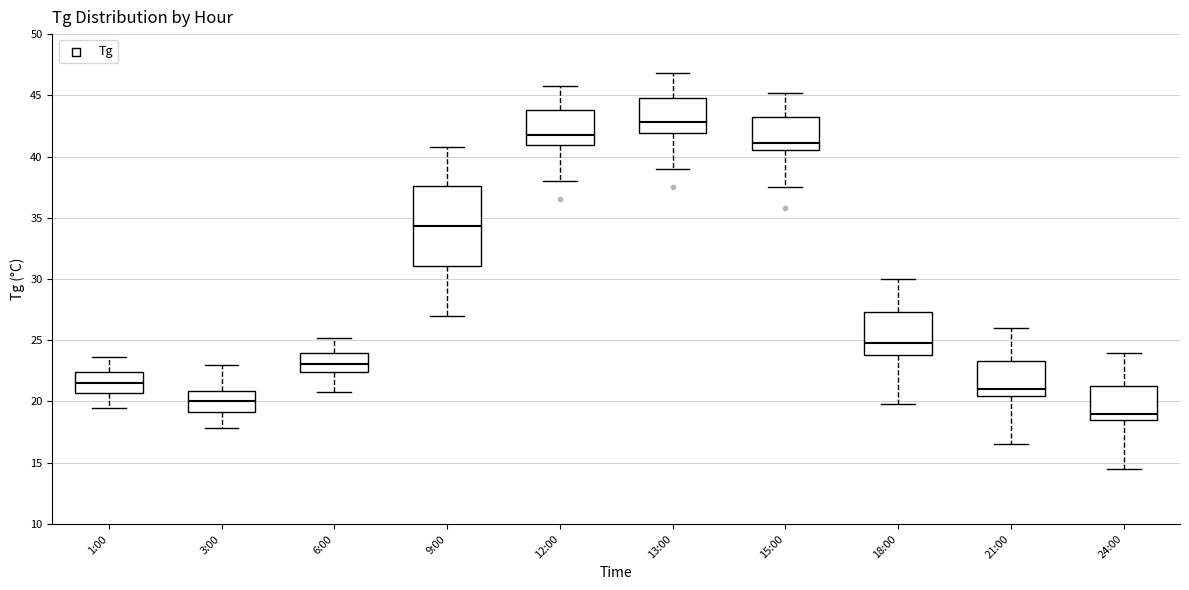

Which box's median line is the highest?

13:00